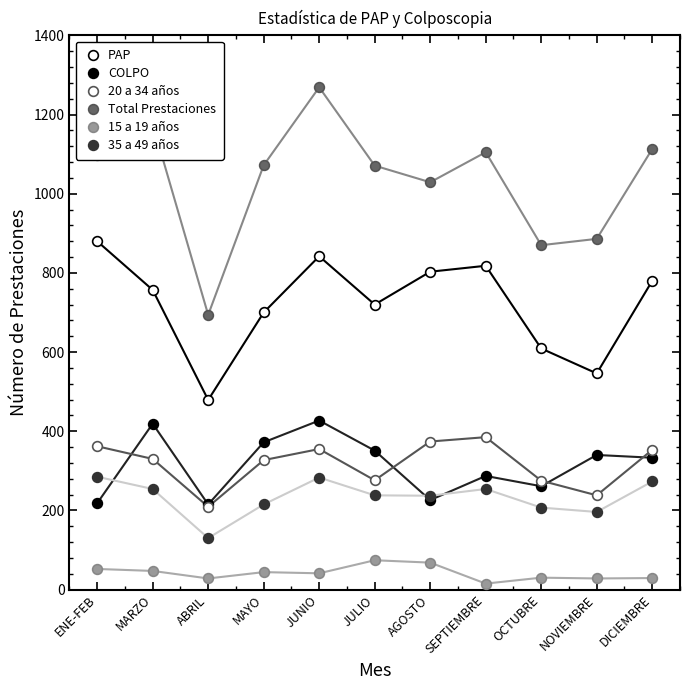

True or false: 20 a 34 años and 35 a 49 años intersect in this chart.

False